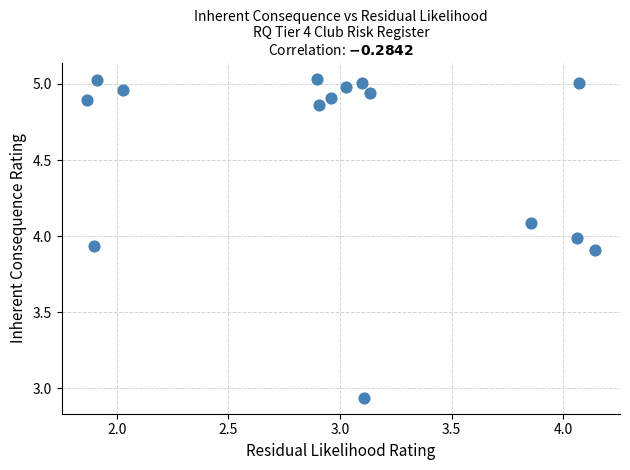

What is the range of X values (max minus min)?

2.3